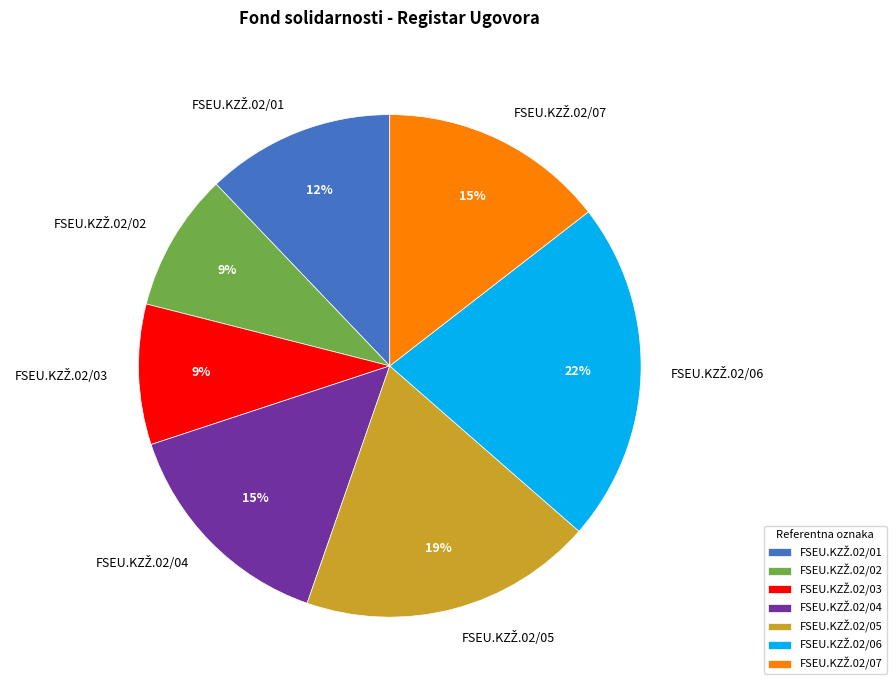

Is there any slice that represents more than half of the pie?

No